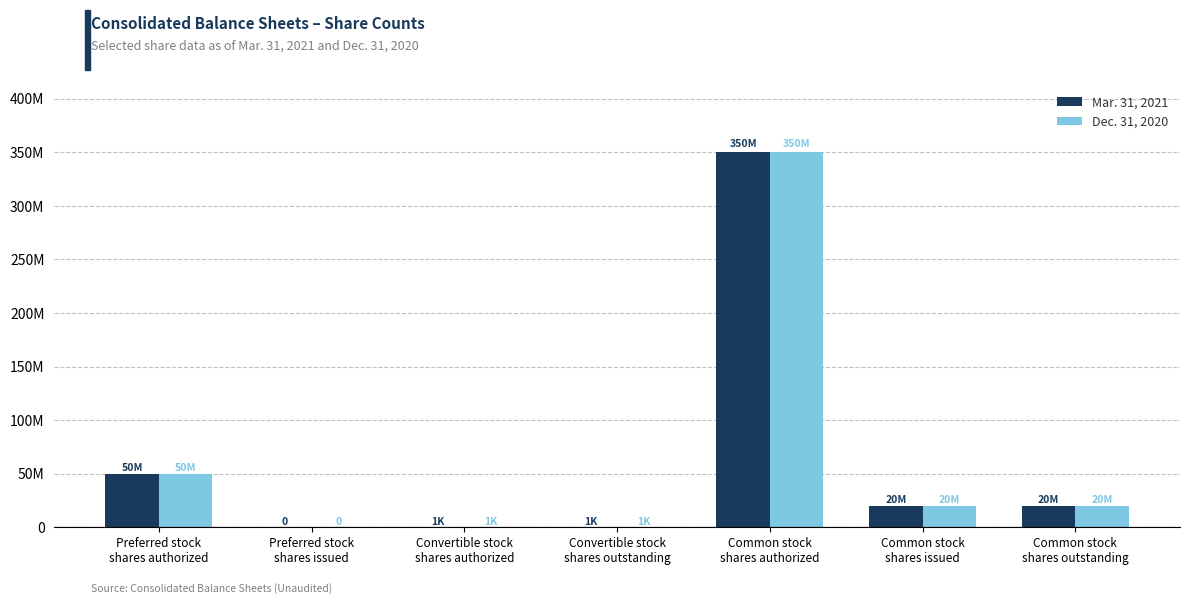

What is the label of the 2nd bar from the right?

Common stock
shares issued